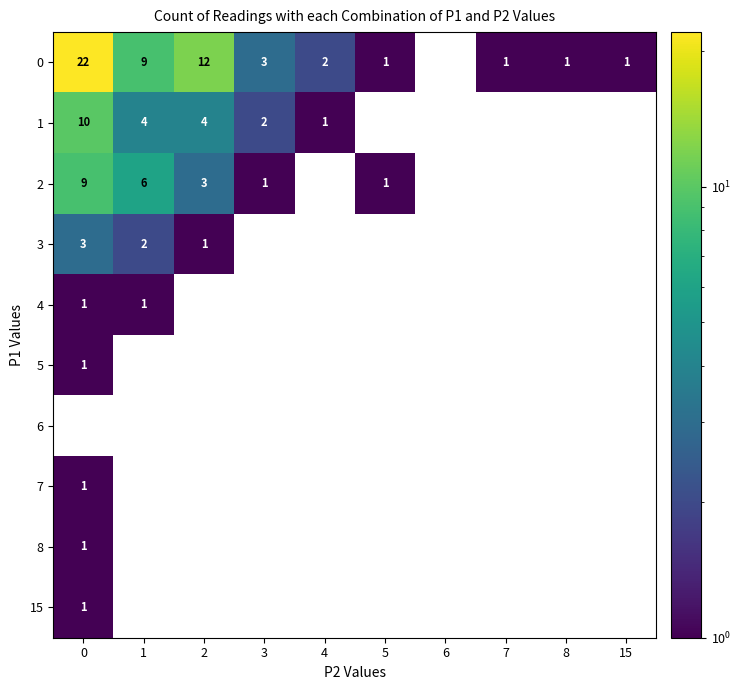

What is the minimum value shown in the chart?

1.0